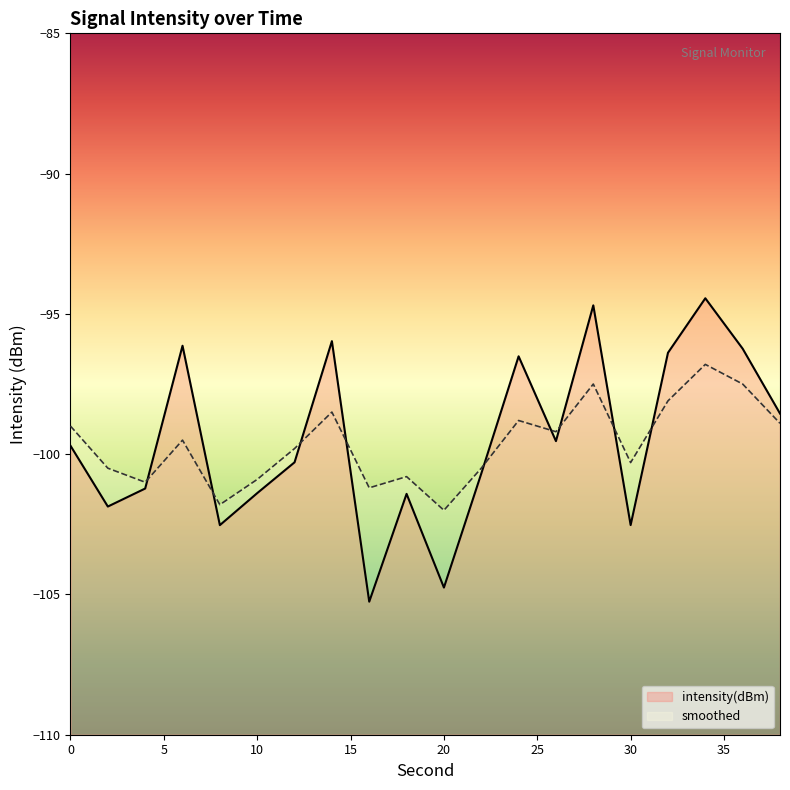

Does the chart have visible grid lines?

No